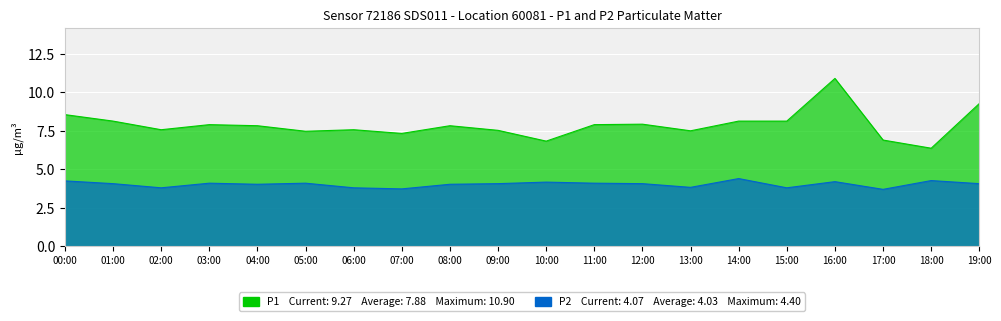

True or false: P1 has more than 1 interior local peaks.

True